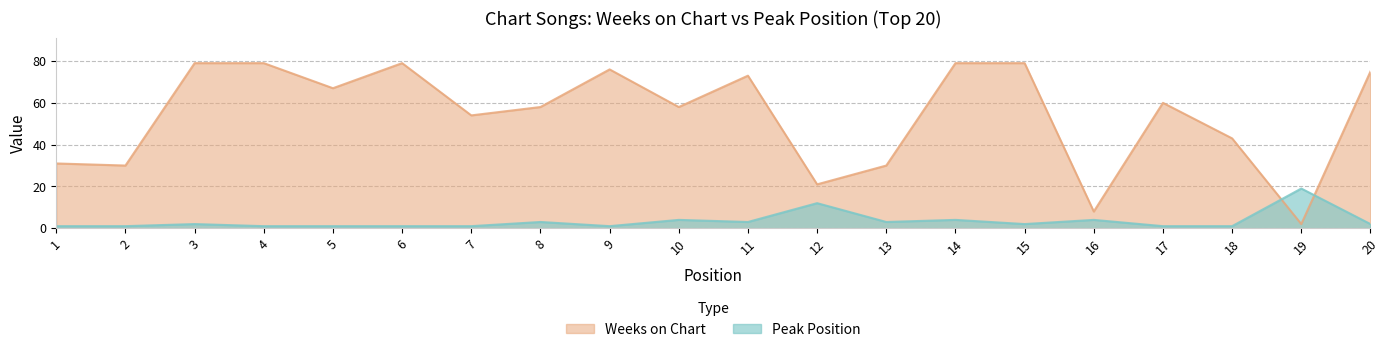

What is the minimum value for Weeks on Chart?

2